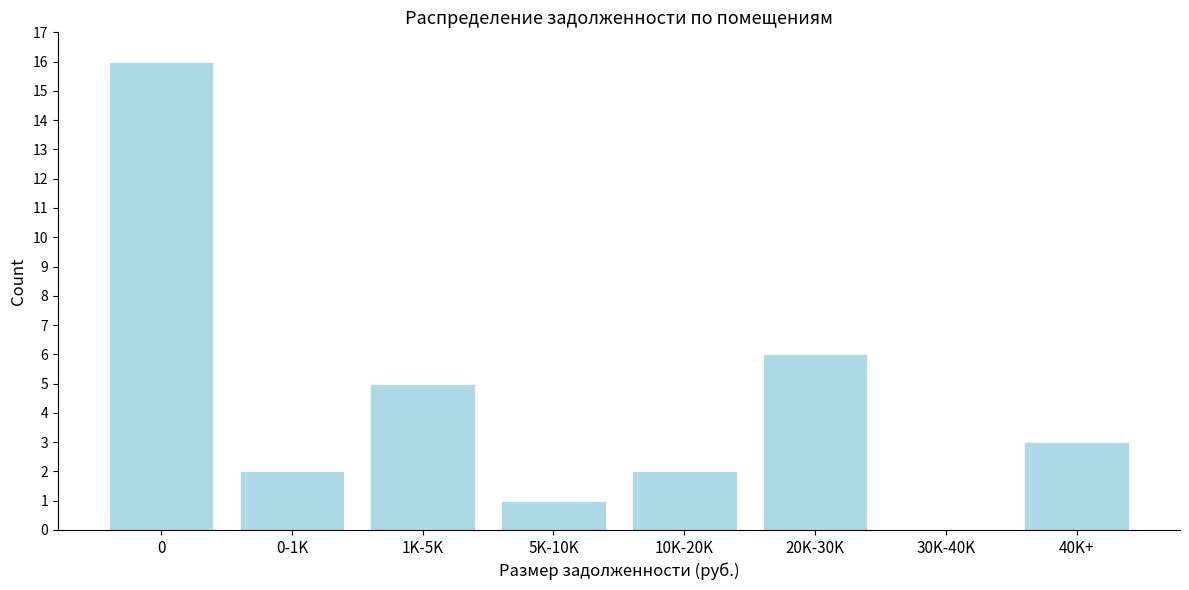

Reading left to right, list all the values displayed in this chart.

0=16	0-1K=2	1K-5K=5	5K-10K=1	10K-20K=2	20K-30K=6	30K-40K=0	40K+=3